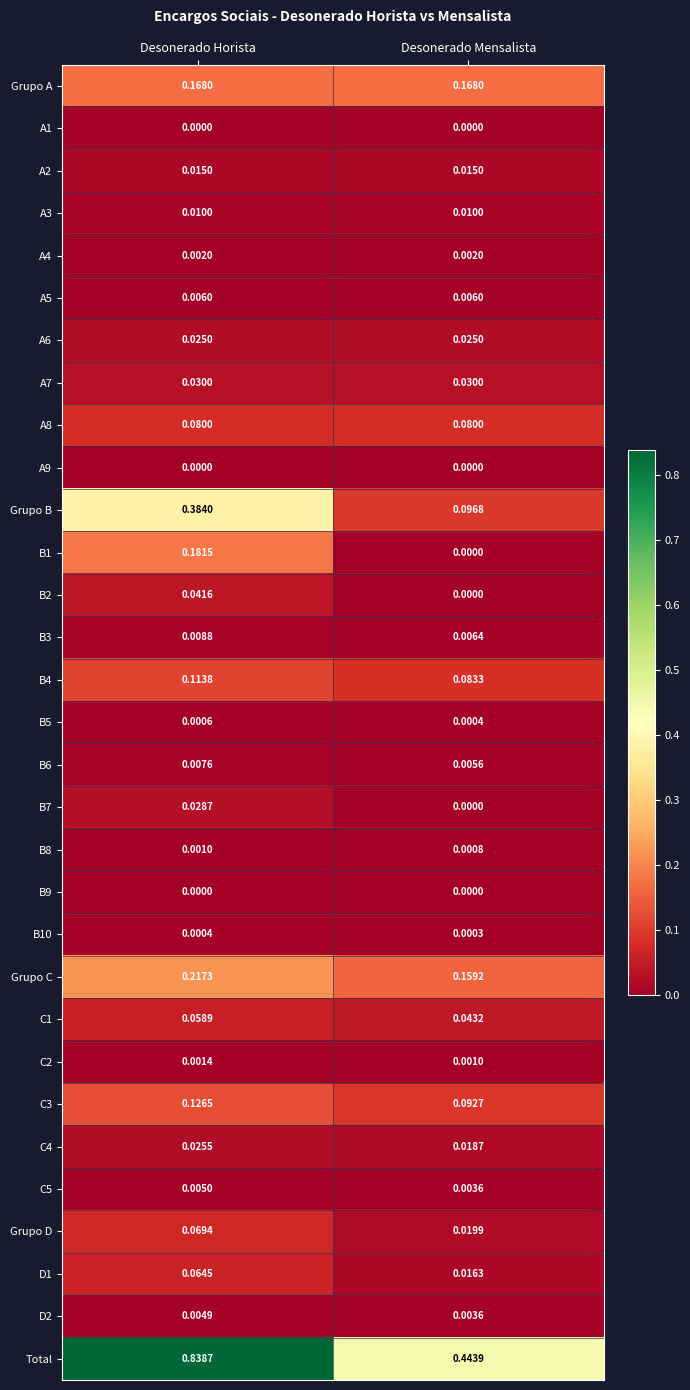

At how many categories does at least one series exceed 0?

2